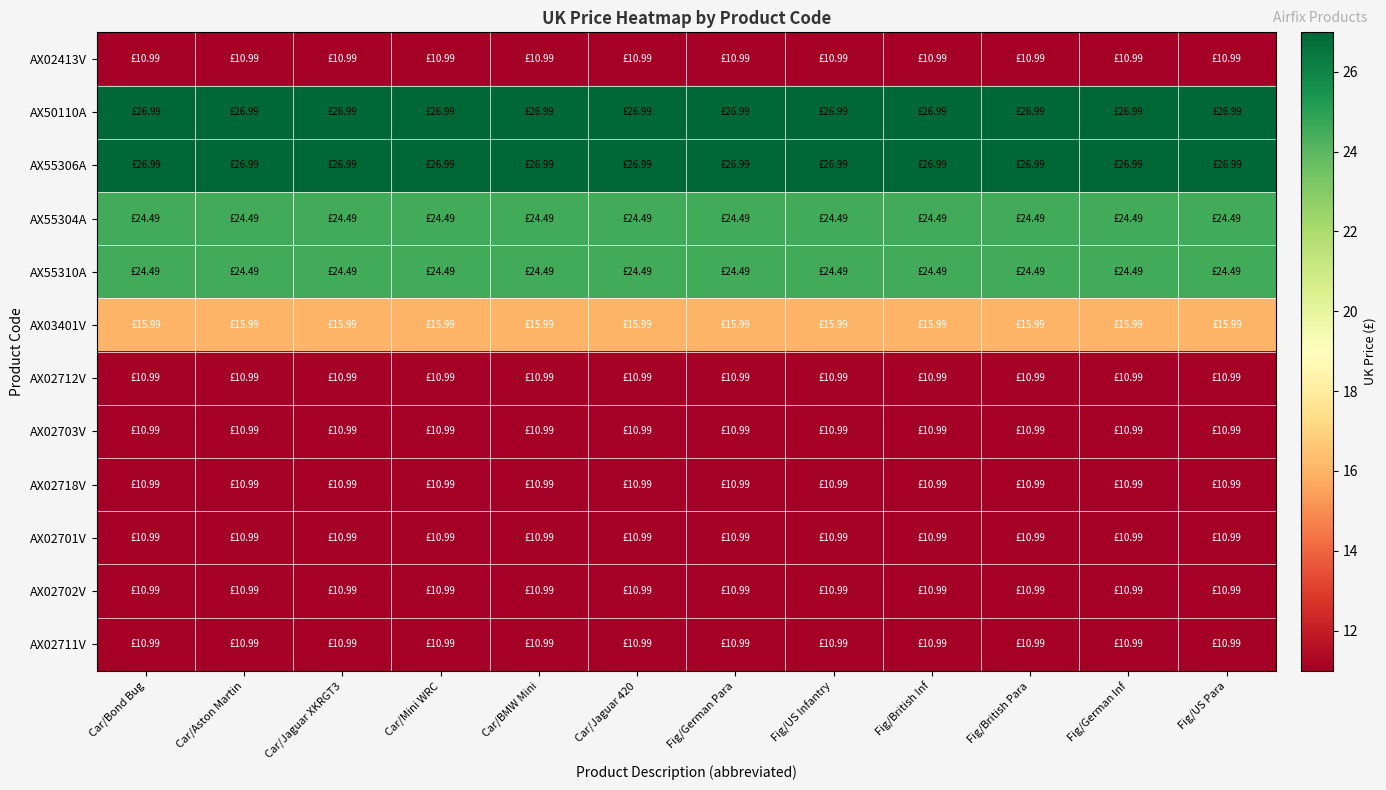

At Car/Mini WRC, list the series in order from smallest to largest.

AX02413V, AX02712V, AX02703V, AX02718V, AX02701V, AX02702V, AX02711V, AX03401V, AX55304A, AX55310A, AX50110A, AX55306A